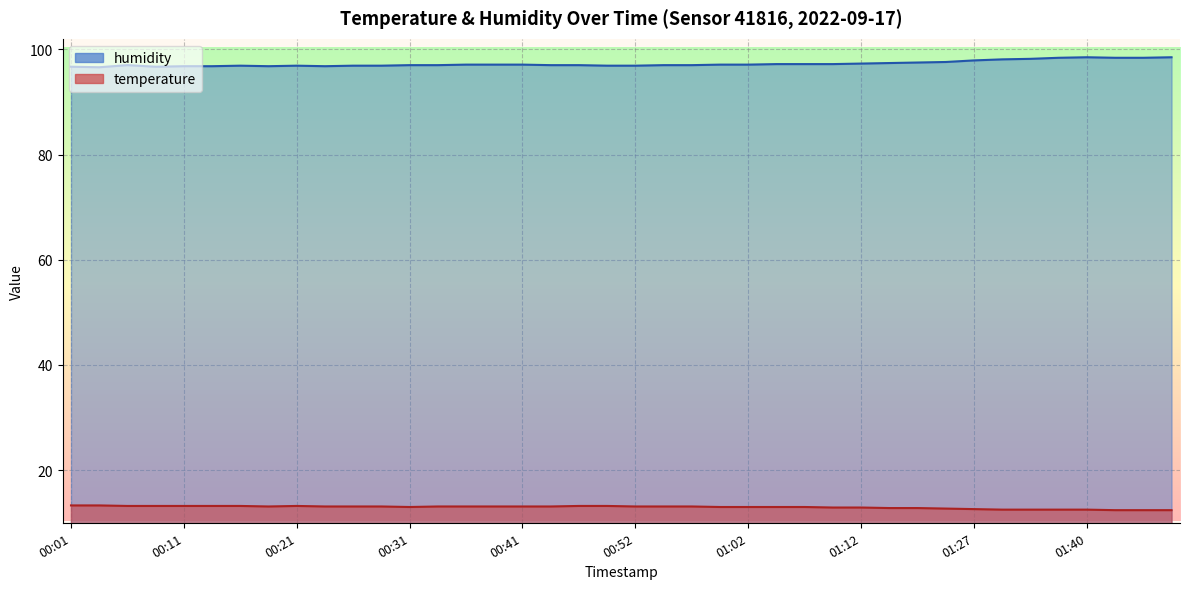

Where is the first local minimum for humidity?

00:04